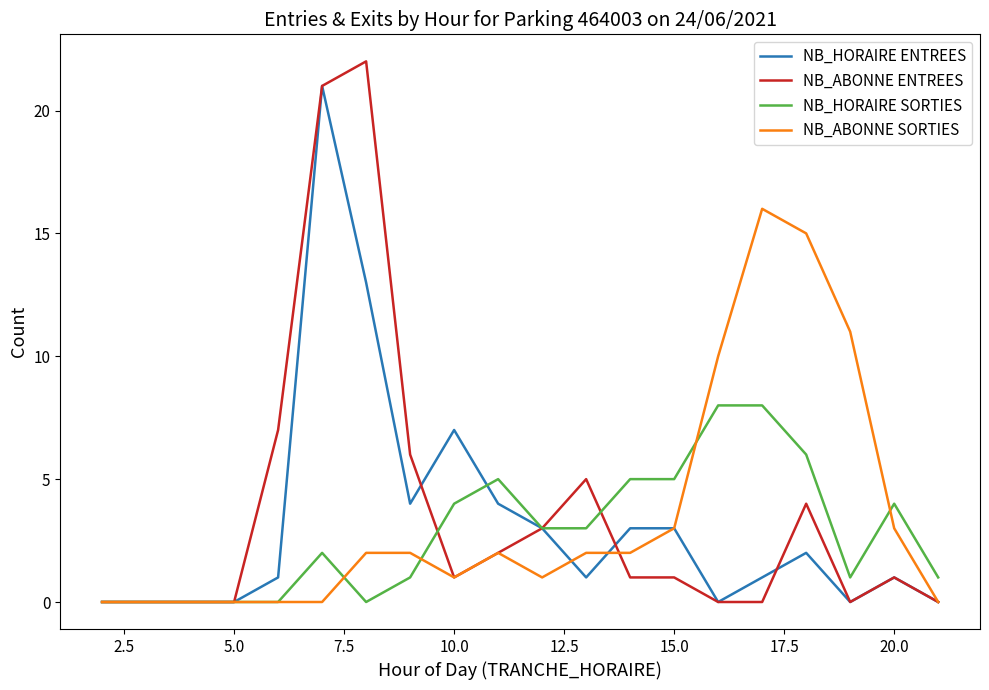

List the series in order of their peak value, highest first.

NB_ABONNE ENTREES, NB_HORAIRE ENTREES, NB_ABONNE SORTIES, NB_HORAIRE SORTIES